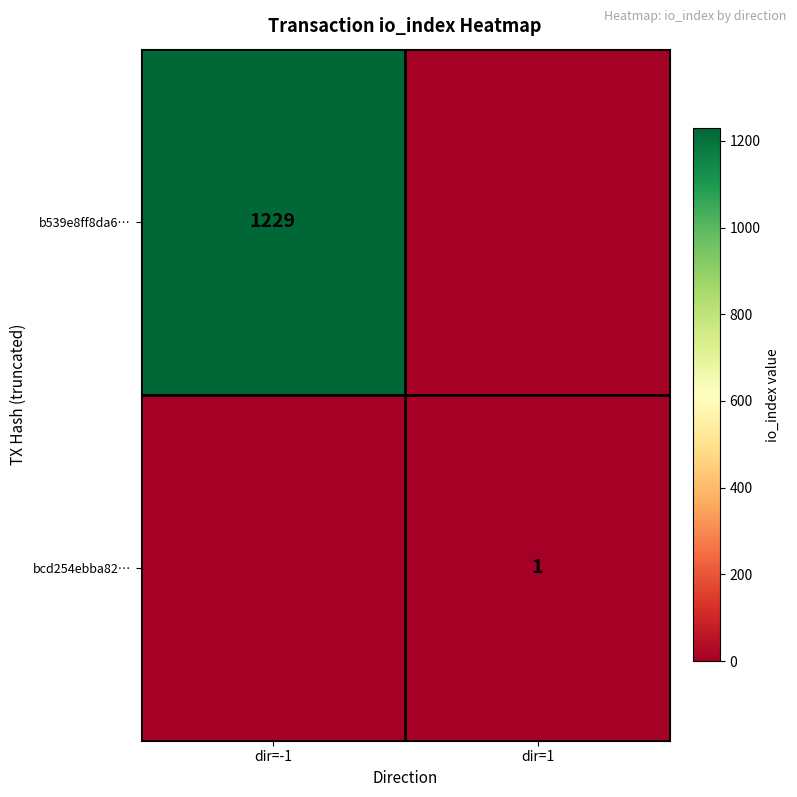

The b539e8ff8da6… series shows 2116 at dir=-1. True or false?

False